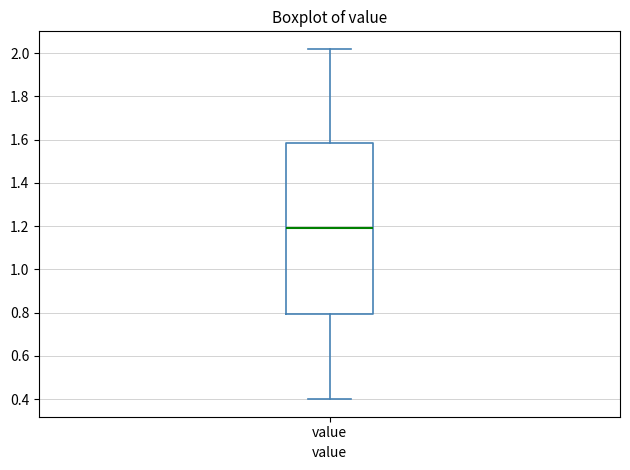

Where does the upper whisker of the box for value end on the y-axis? The values are not printed on the chart, so give them approximately, as read against the axis.

2.02